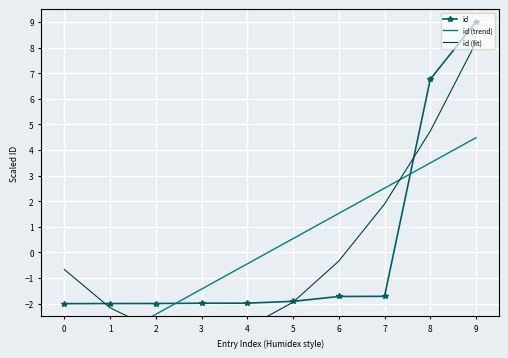

How many data points does each series have?

10